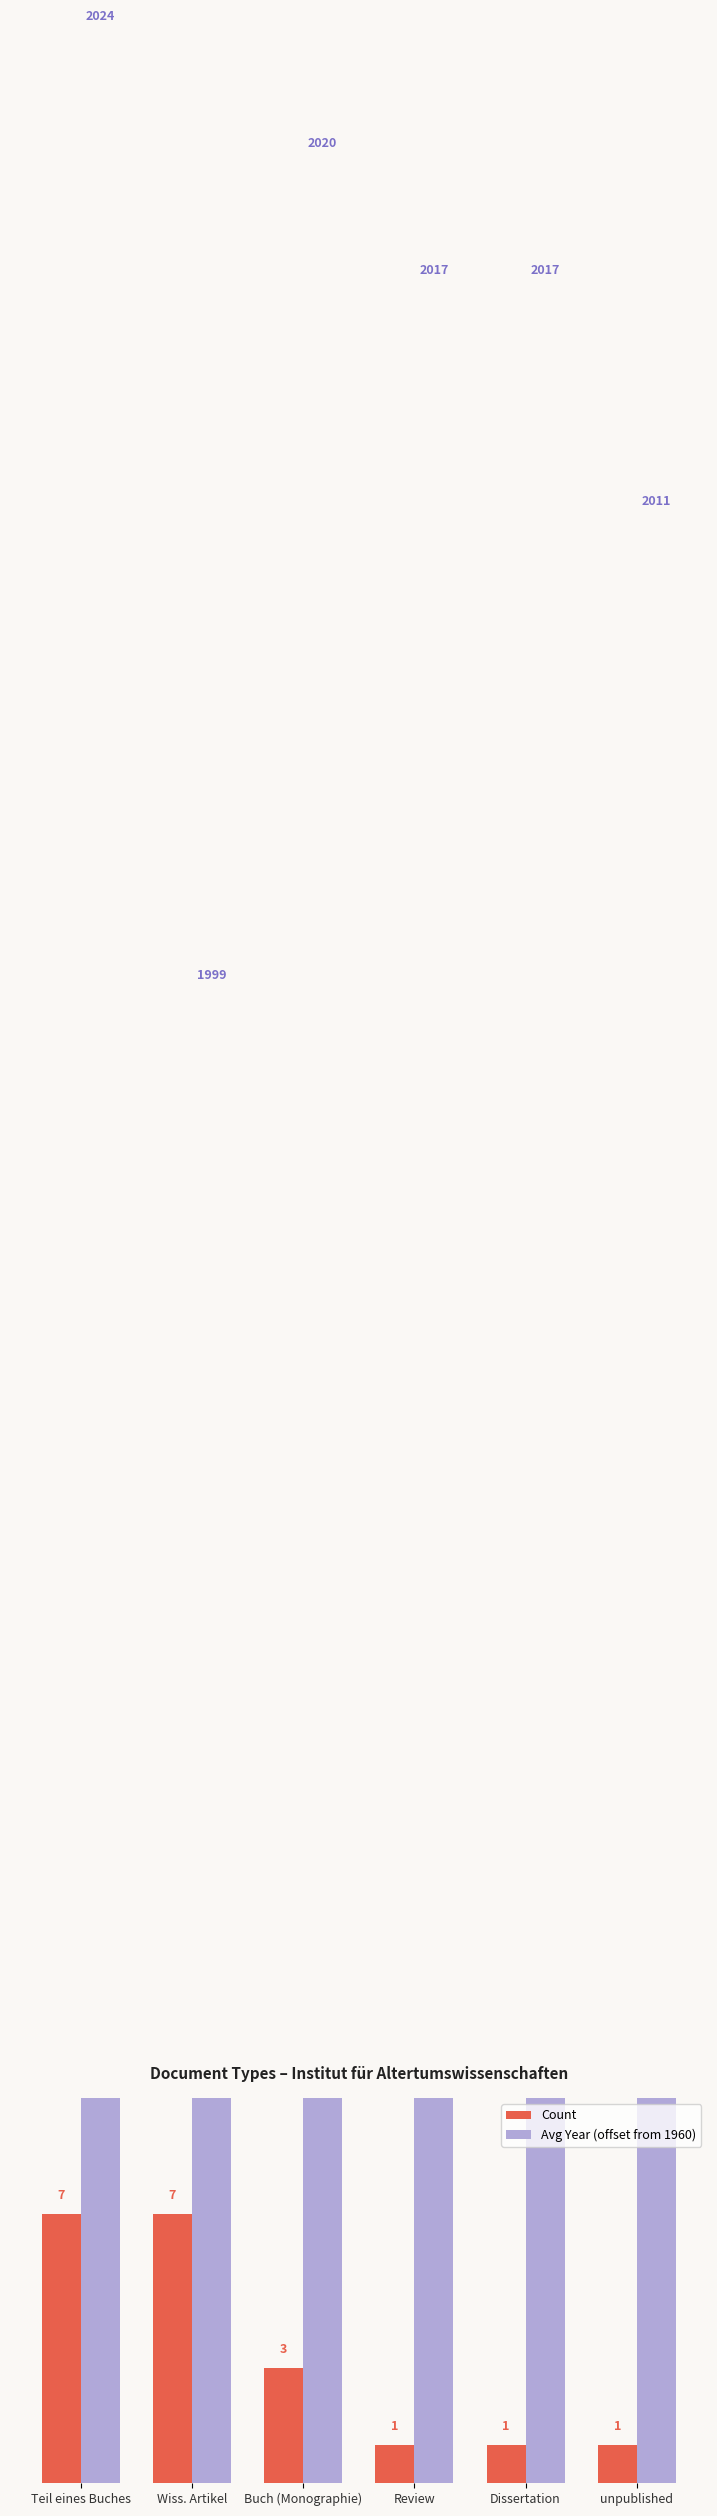

What is the average value of the Avg Year (offset from 1960) series?

54.6